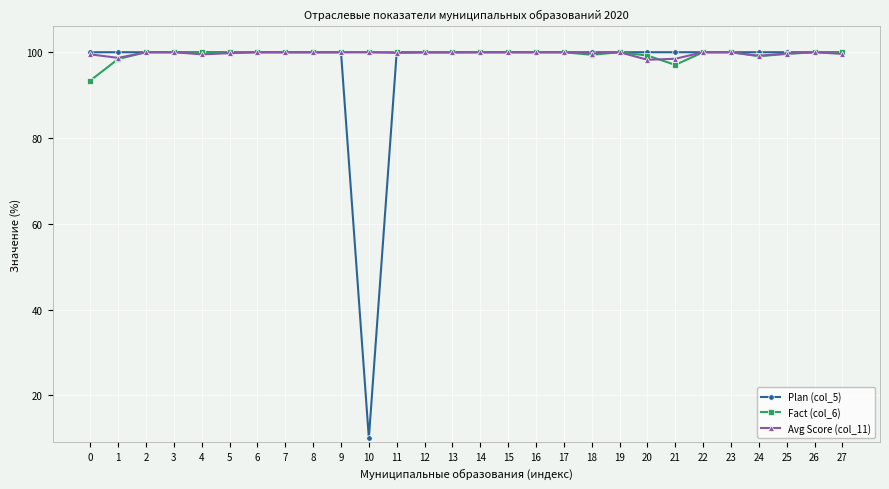

Which series has the largest range (max minus min)?

Plan (col_5)